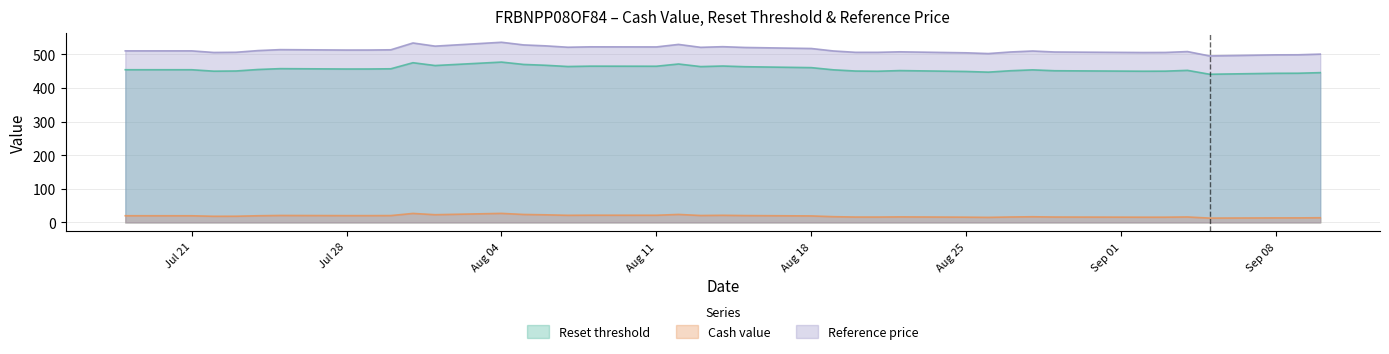

How many values in the Cash value series exceed 19?

20